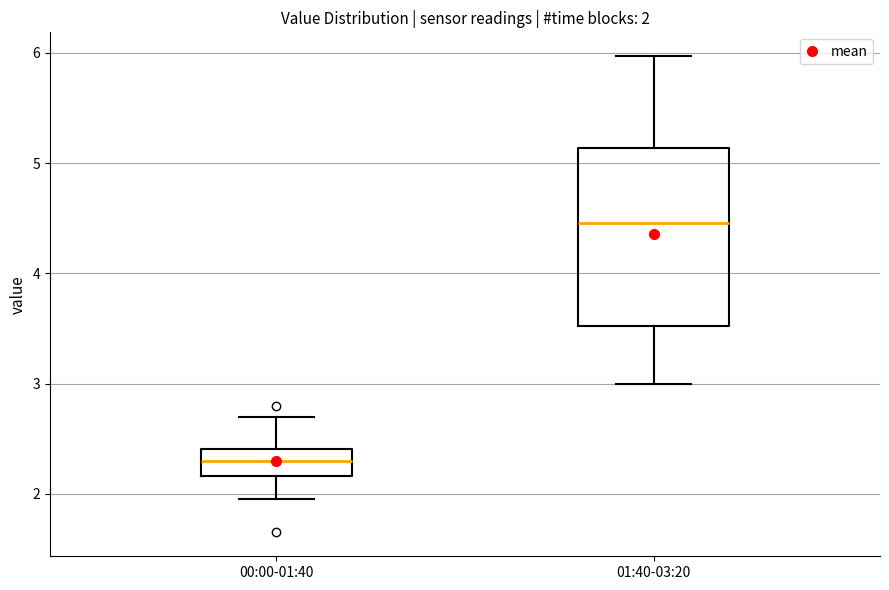

Which box has the lowest median line?

00:00-01:40